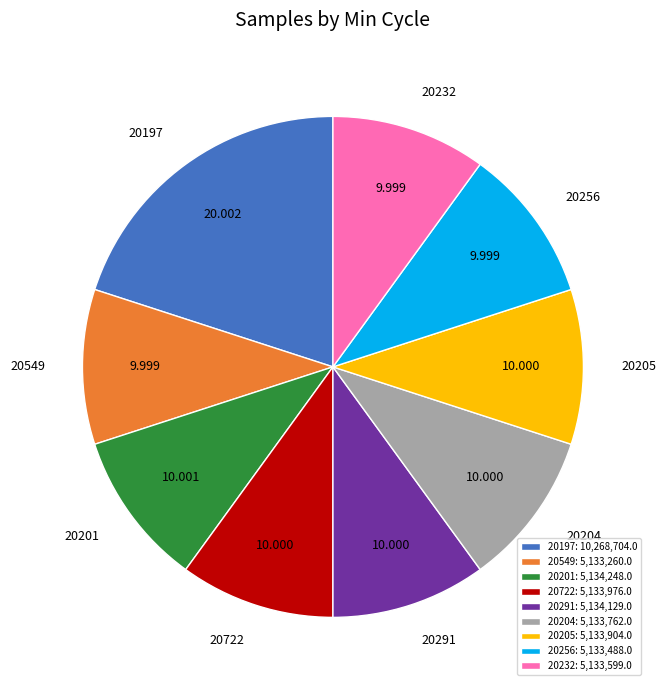

Combined, do 20291 and 20201 account for over 50%?

No